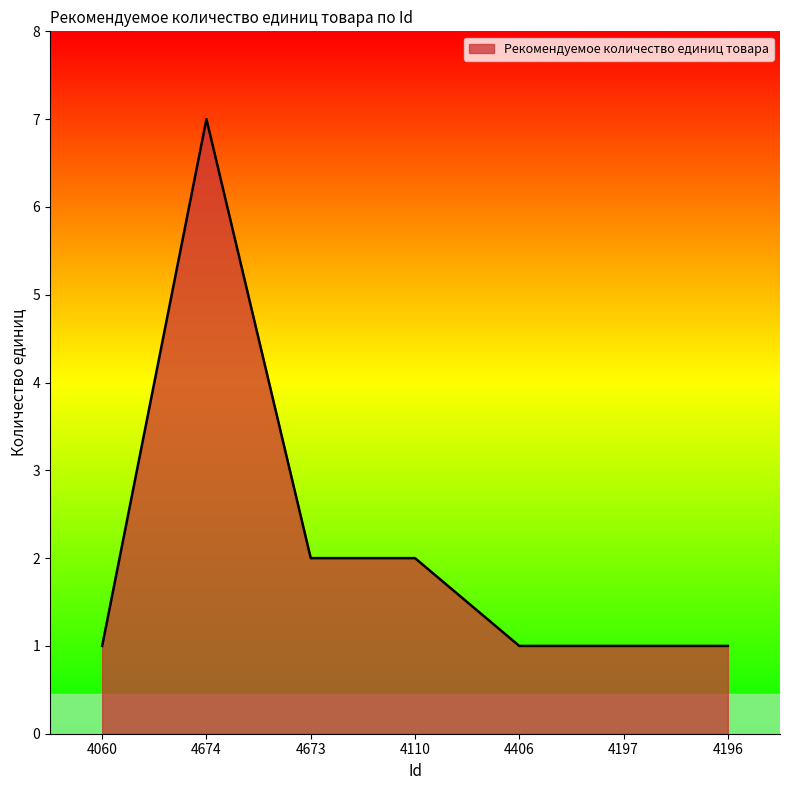

At which category does the data reach its first local peak?

4674